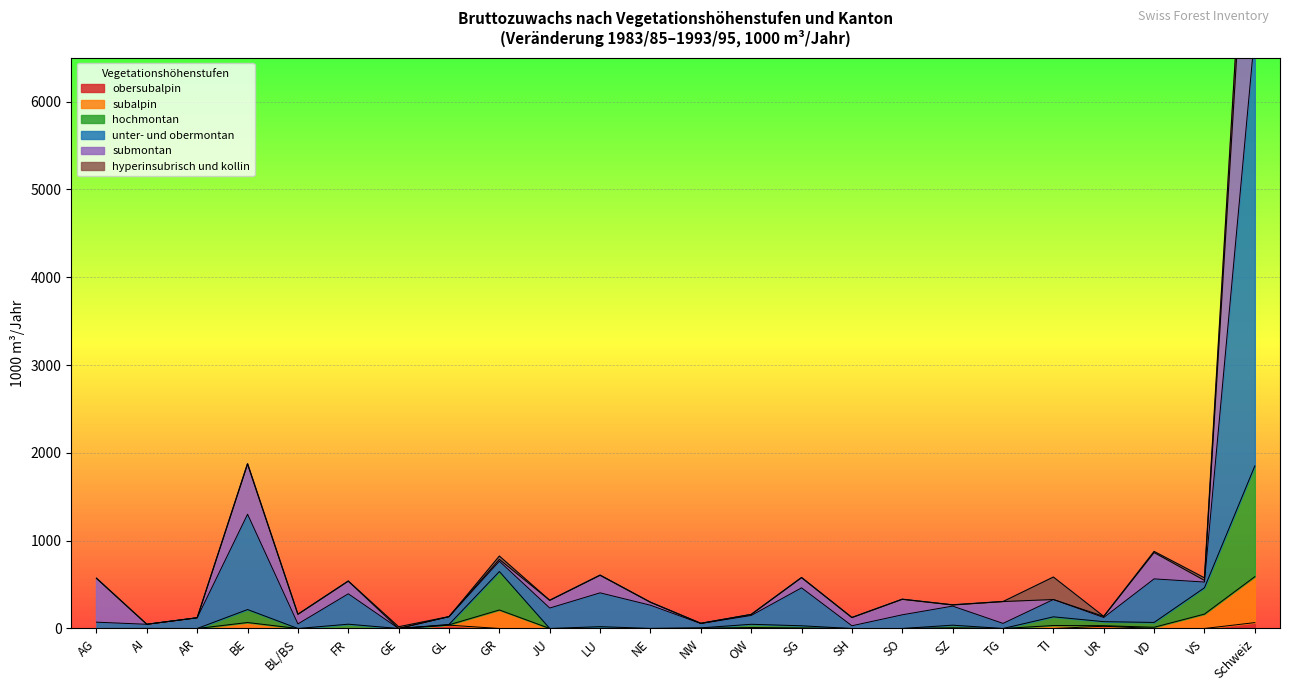

The value of obersubalpin at OW is 0. True or false?

True